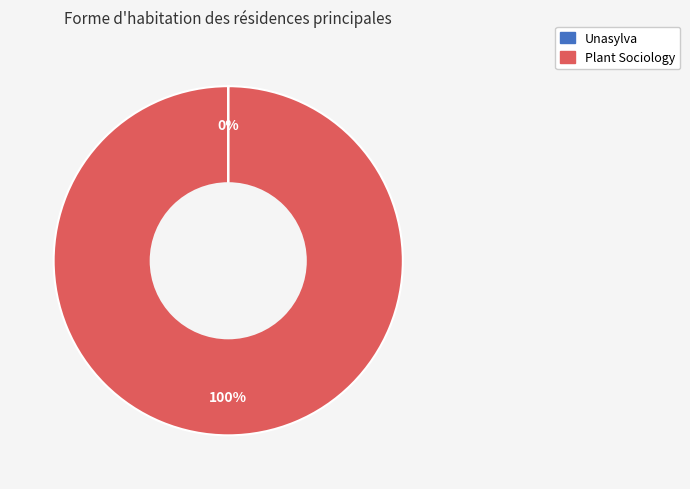

To the nearest percent, what is the difference between the largest and smallest slice percentages?

100%